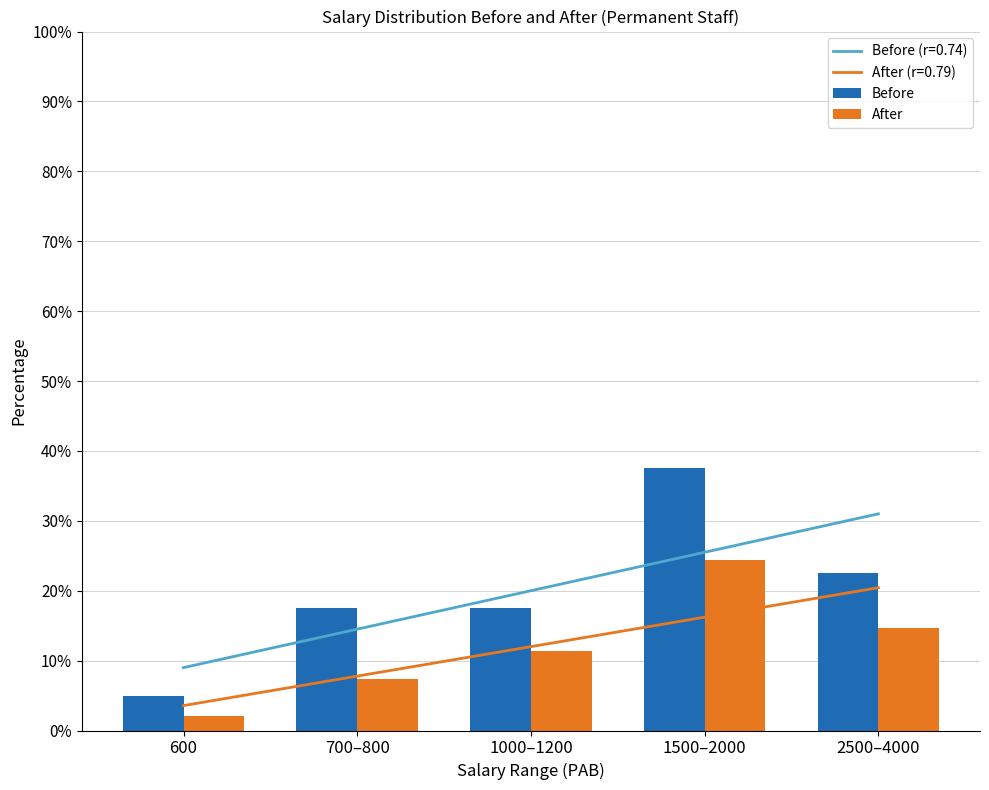

What is the sum of all Before values?

100.0